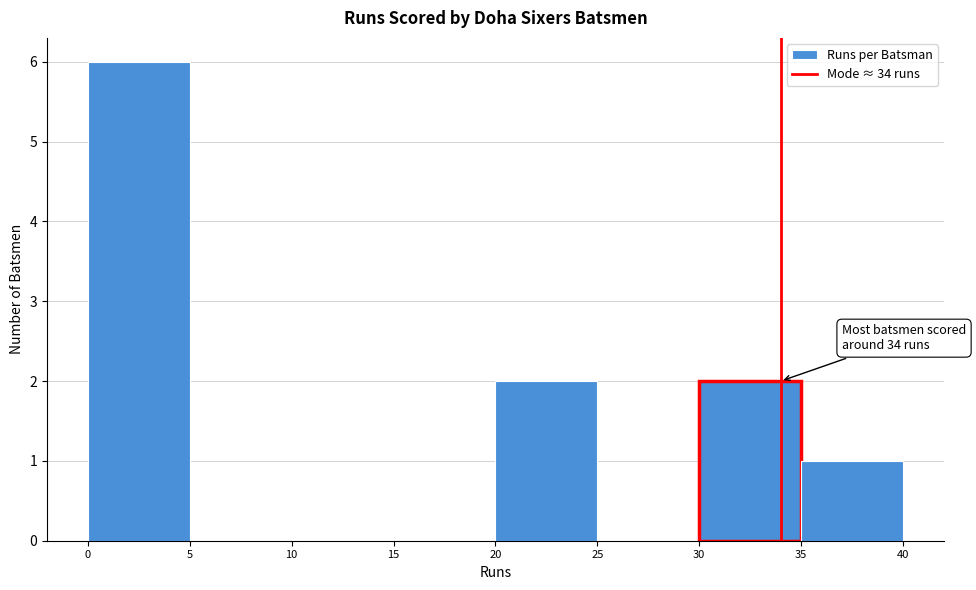

Over which range of the x-axis is the bar tallest?

0 to 5